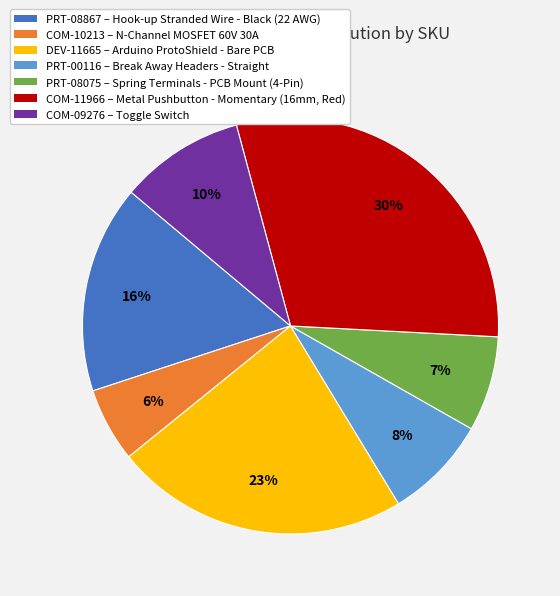

True or false: COM-09276 accounts for 1% of the total.

False